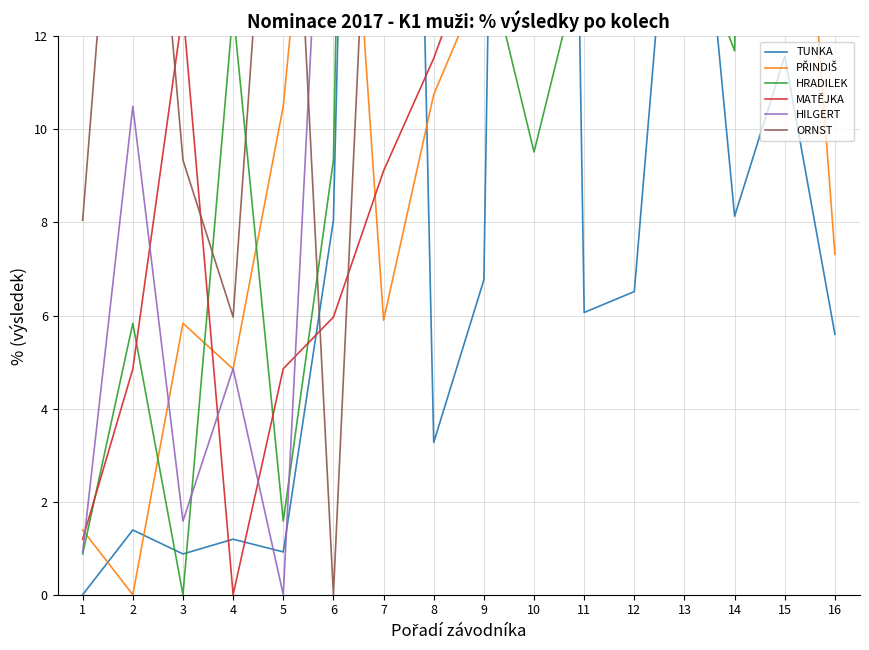

Reading right to left, extract all data points from this chart.

TUNKA: 16=5.6	15=11.6	14=8.1	13=19.5	12=6.5	11=6.1	10=73.9	9=6.8	8=3.3	7=52.8	6=8.0	5=0.9	4=1.2	3=0.9	2=1.4	1=0.0
PŘINDIŠ: 16=7.3	15=21.7	14=73.0	13=14.4	12=24.3	11=13.6	10=13.5	9=13.3	8=10.7	7=5.9	6=21.7	5=10.5	4=4.9	3=5.8	2=0.0	1=1.4
HRADILEK: 16=80.0	15=70.2	14=11.7	13=14.5	12=66.3	11=13.9	10=9.5	9=14.0	8=14.2	7=65.1	6=9.3	5=1.6	4=12.6	3=0.0	2=5.8	1=0.9
MATĚJKA: 16=80.0	15=14.5	14=80.0	13=25.1	12=13.0	11=15.3	10=16.4	9=14.5	8=11.5	7=9.1	6=6.0	5=4.9	4=0.0	3=12.6	2=4.9	1=1.2
HILGERT: 16=80.0	15=47.8	14=80.0	13=48.3	12=43.7	11=33.6	10=39.4	9=34.0	8=25.5	7=67.8	6=21.4	5=0.0	4=4.9	3=1.6	2=10.5	1=0.9
ORNST: 16=80.0	15=47.8	14=80.0	13=48.3	12=43.7	11=33.6	10=39.4	9=34.0	8=25.5	7=23.4	6=0.0	5=21.4	4=6.0	3=9.3	2=21.7	1=8.0